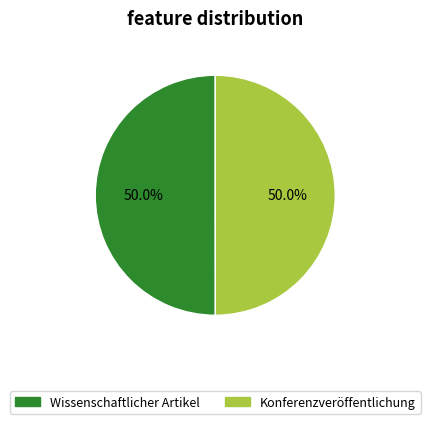

What percentage is NOT represented by Wissenschaftlicher Artikel?

50.0%